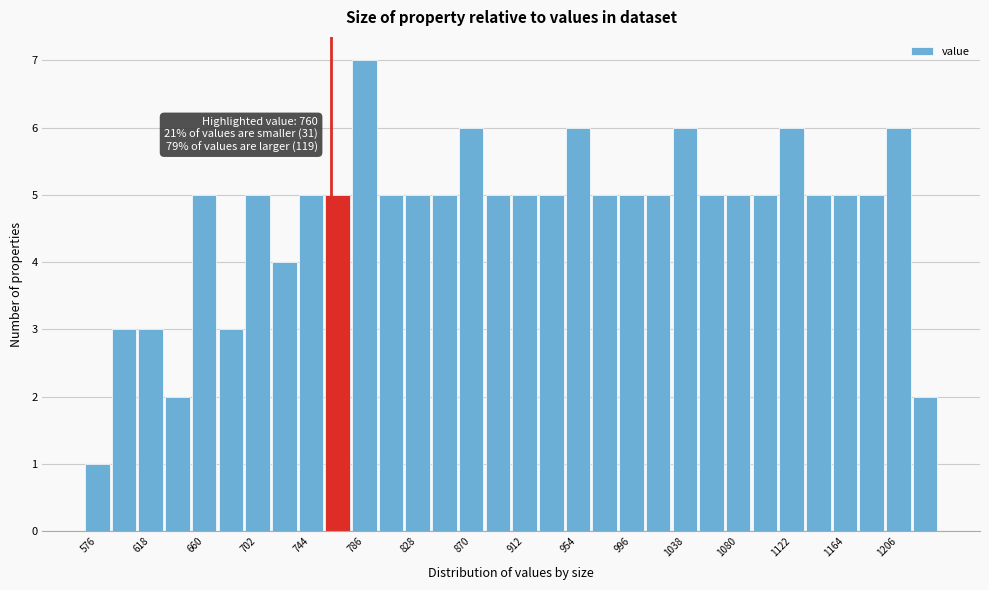

Which range on the x-axis has the tallest bar?

775.5 to 796.5